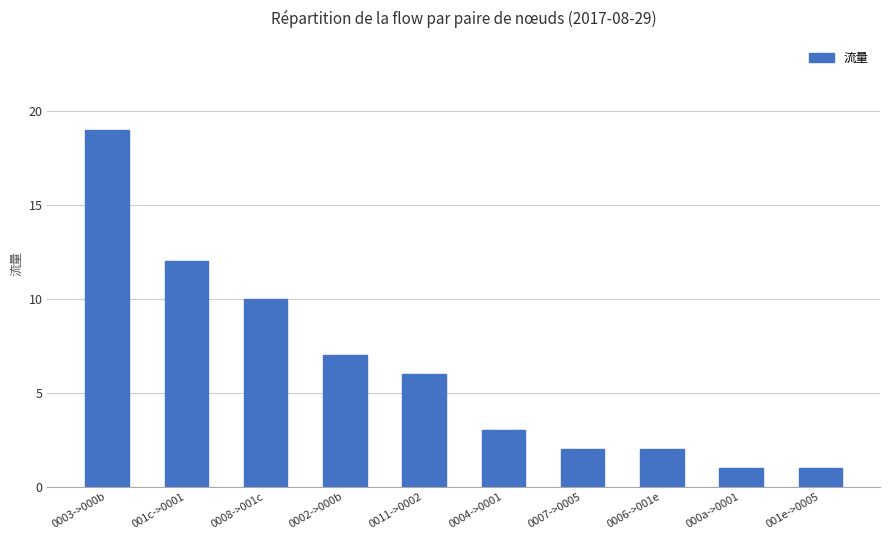

Which label corresponds to the largest value in the chart?

0003->000b